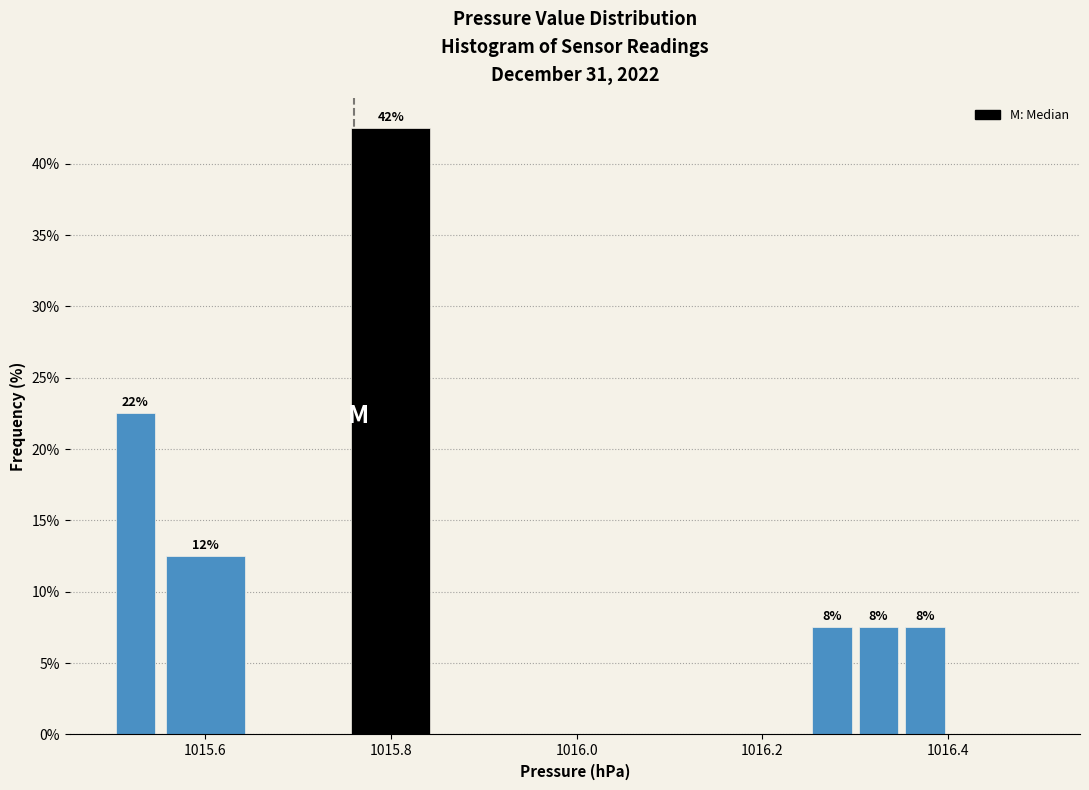

Read against the x-axis, roughly where is the centre of the tallest bar?

1015.80